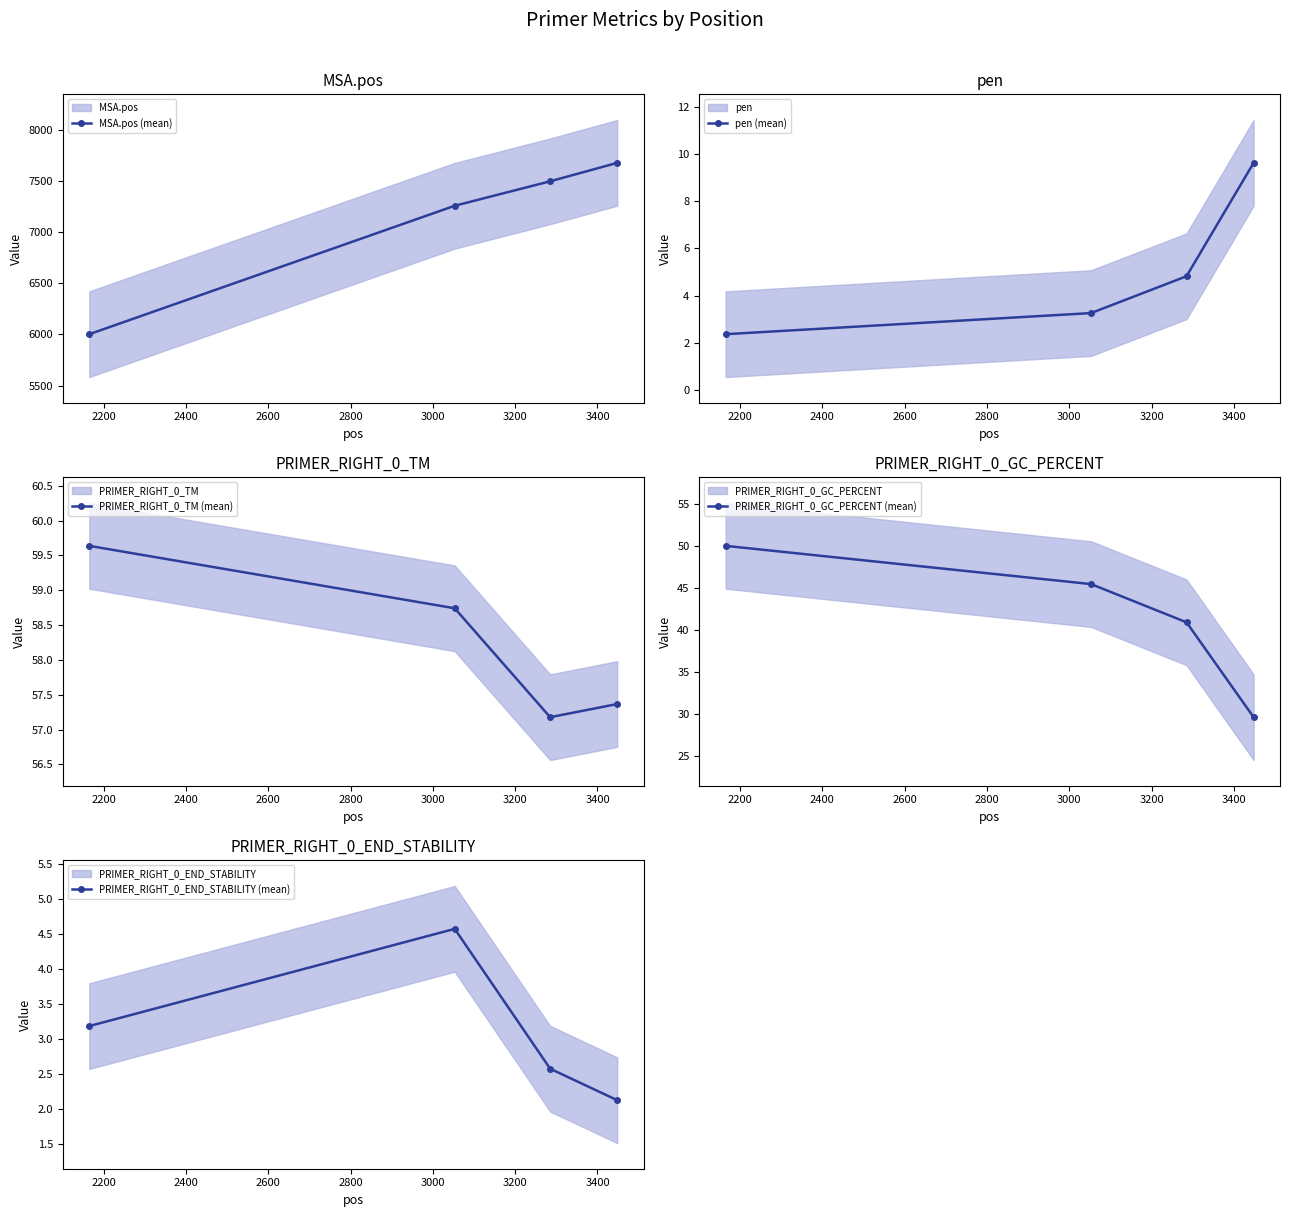

What is the maximum value for PRIMER_RIGHT_0_TM (mean)?

59.6